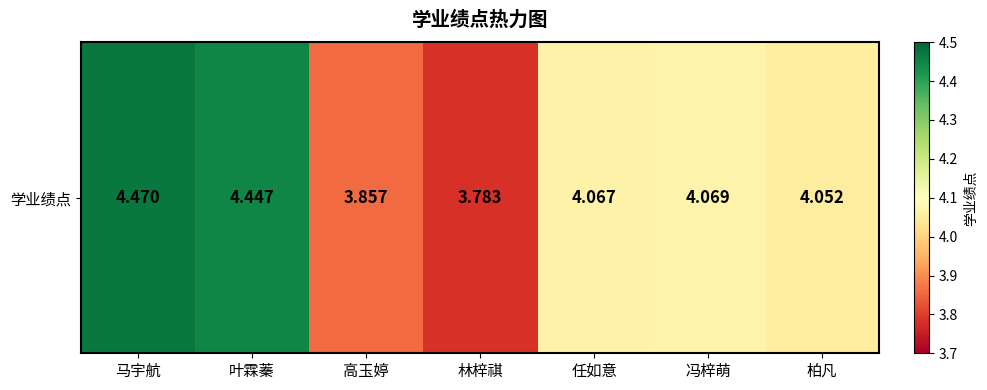

Which label corresponds to the smallest value in the chart?

林梓祺